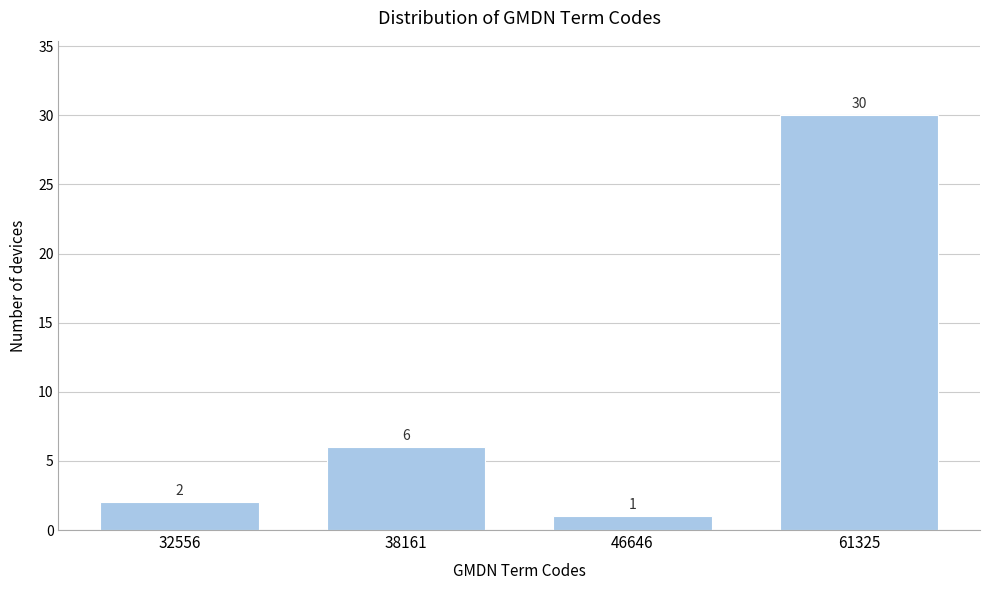

Reading right to left, what are all the values shown in this chart?

30	1	6	2